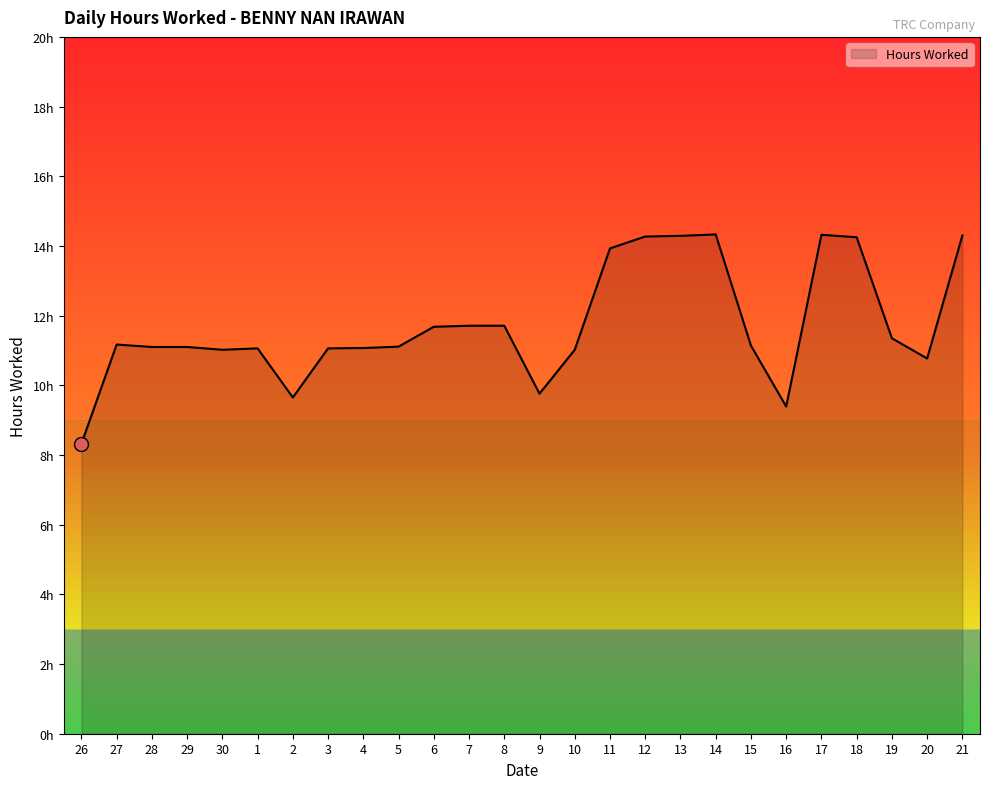

Does the chart have visible grid lines?

No